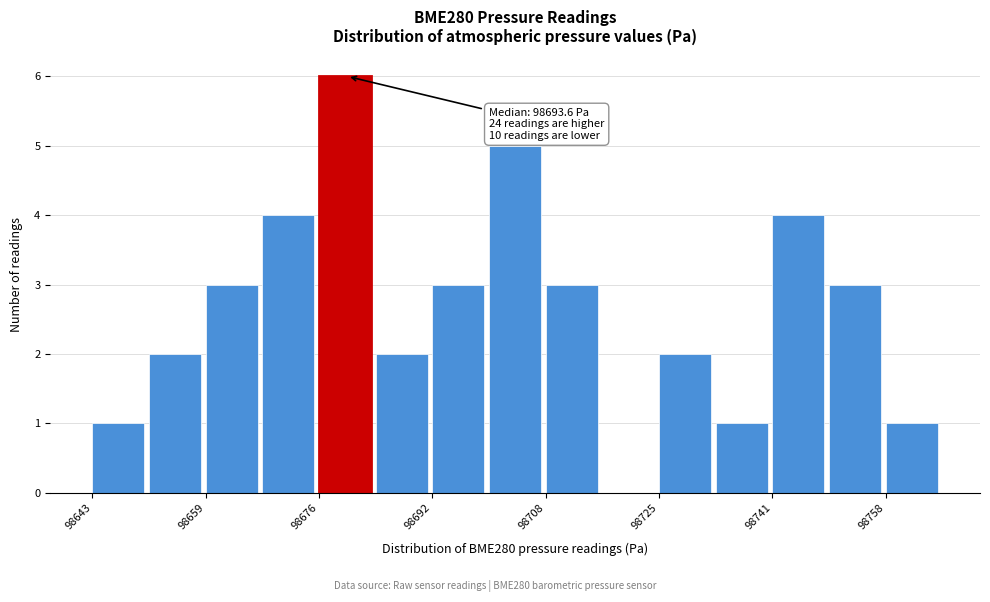

Which range on the x-axis has the tallest bar?

98676 to 98684